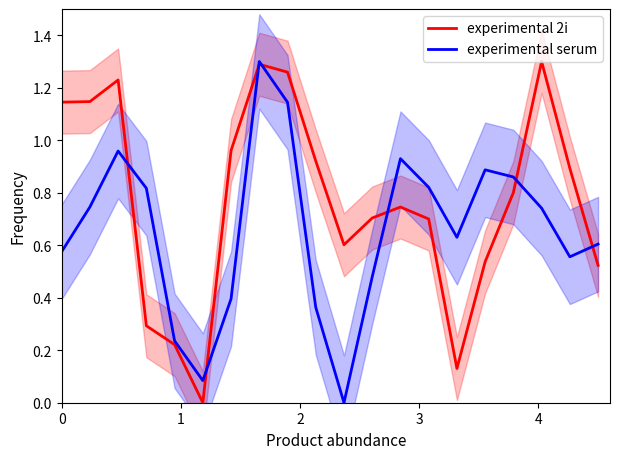

List the series in order of their peak value, lowest first.

experimental 2i, experimental serum